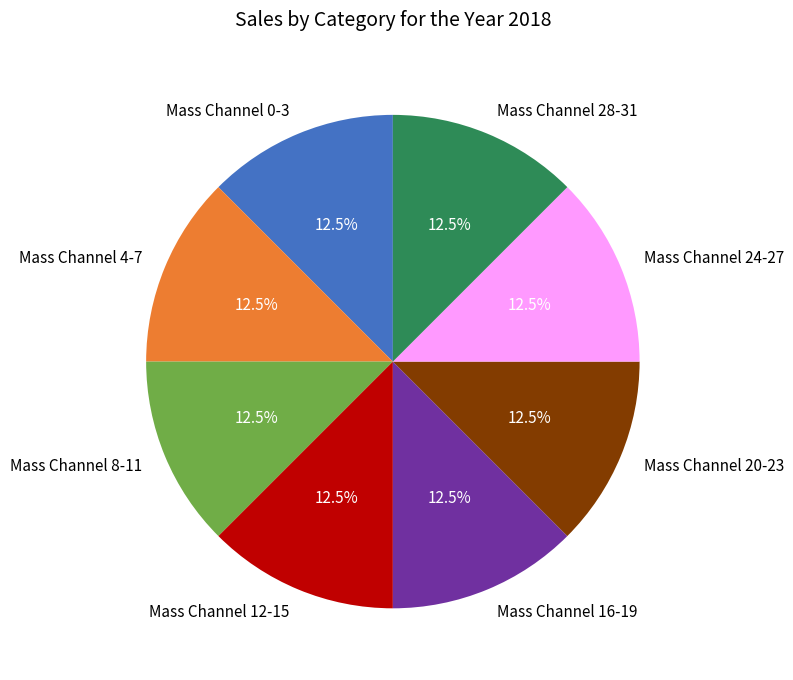

What is the total percentage of Mass Channel 16-19 and Mass Channel 24-27?

25.0%